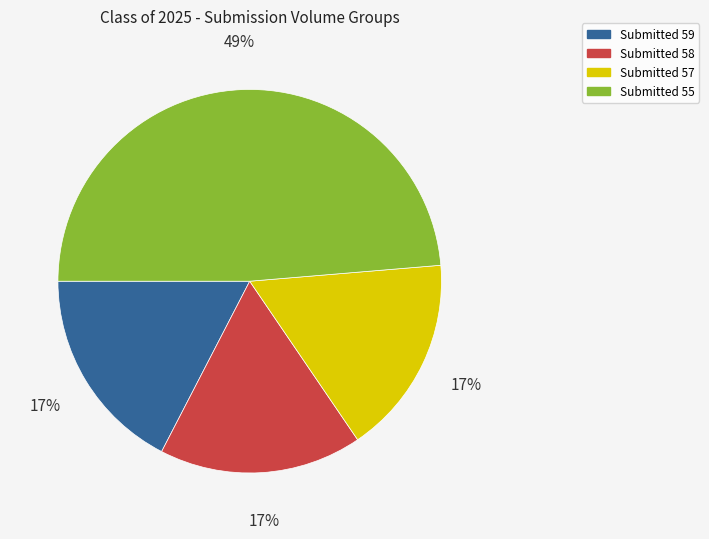

What is the ratio of the value at Submitted 55 to the value at Submitted 57?

2.9